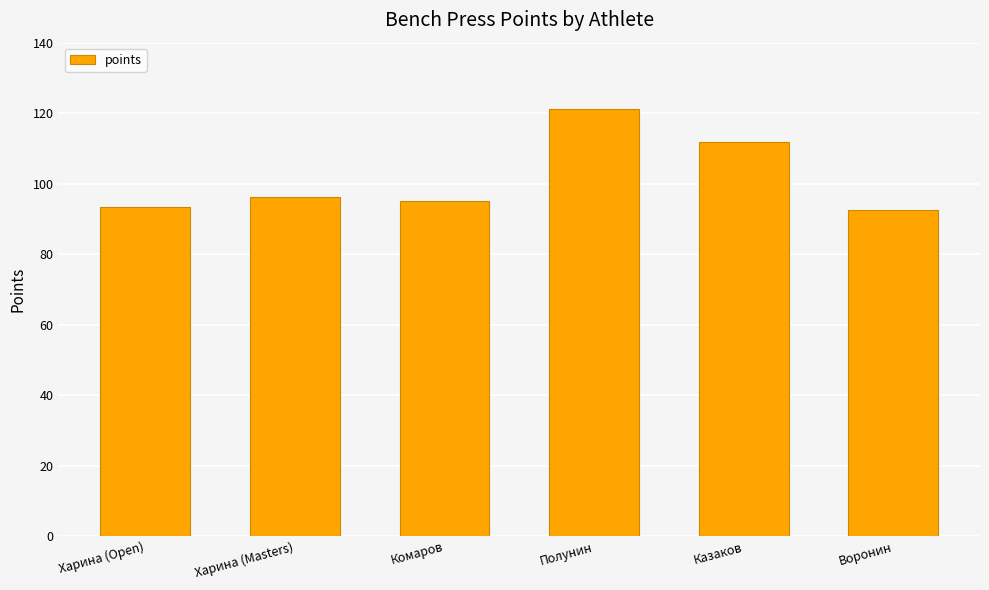

What position from the right is Полунин?

3